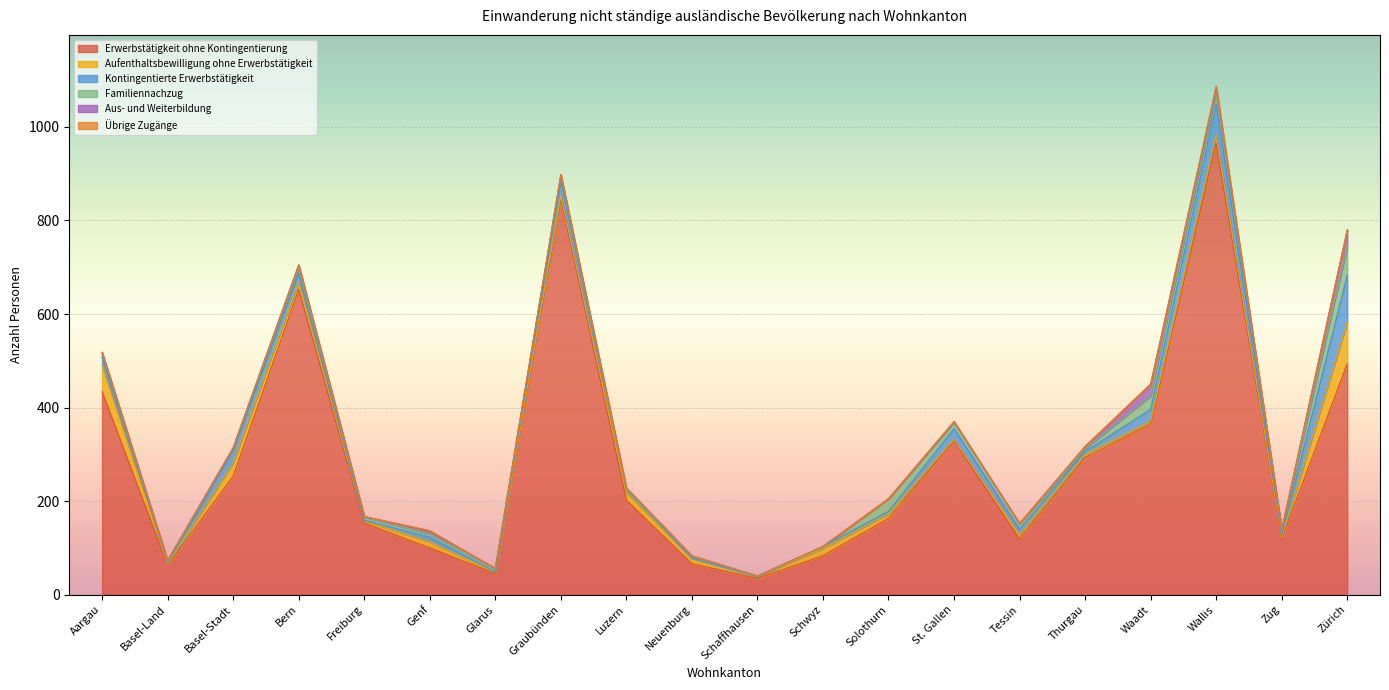

Is the value of Familiennachzug at Neuenburg greater than the value of Übrige Zugänge at Genf?

Yes